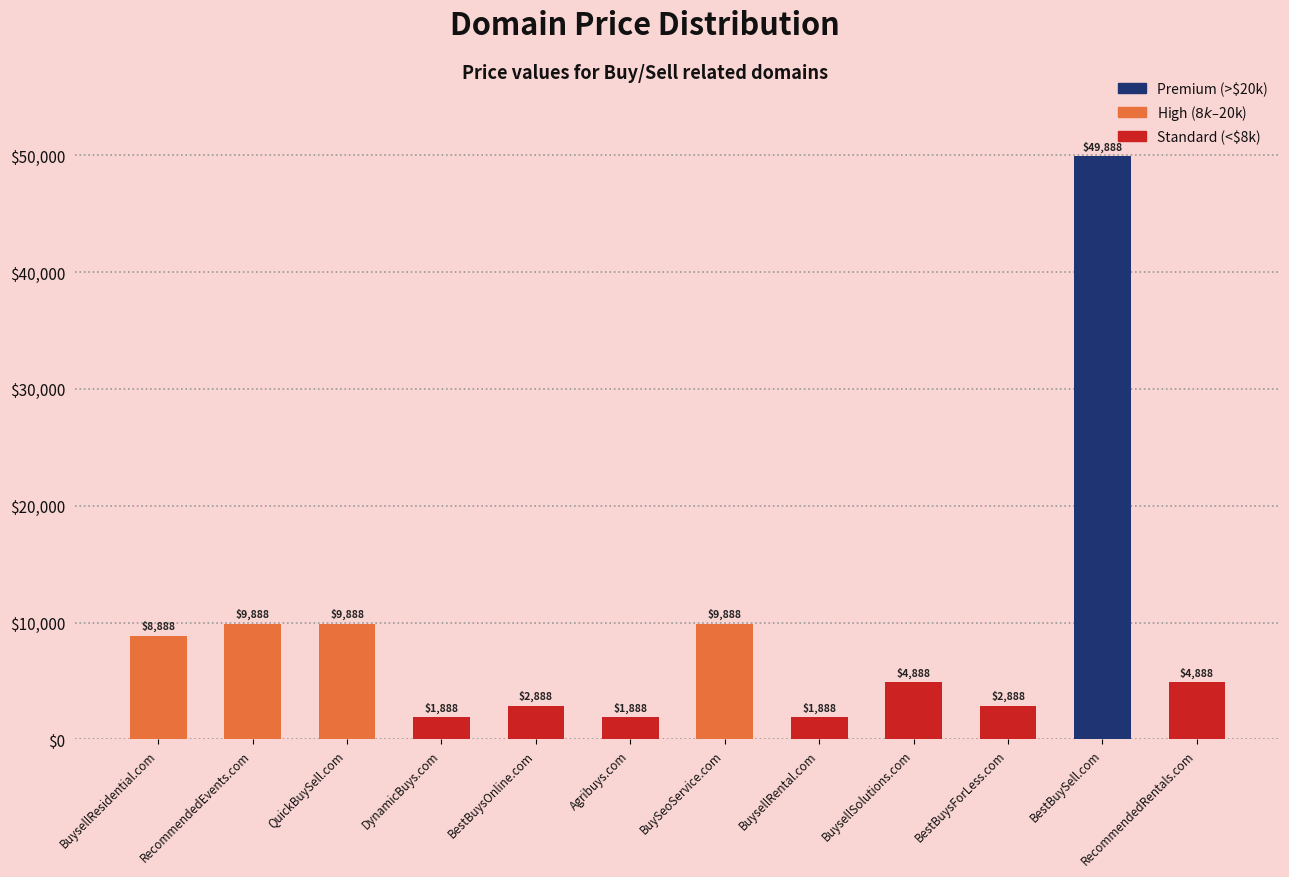

What is the change in value from RecommendedEvents.com to BuysellRental.com?

-8000